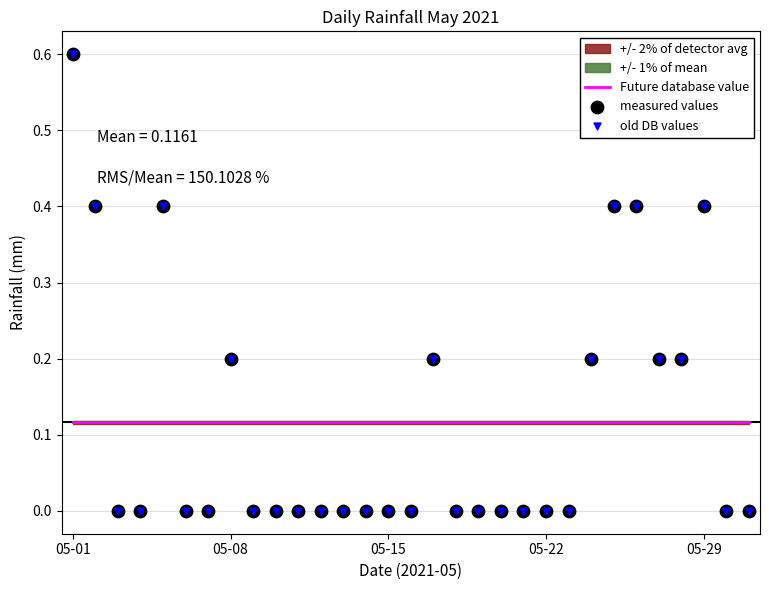

Is the value of Future database value at 9 greater than the value of old DB values at 21?

Yes